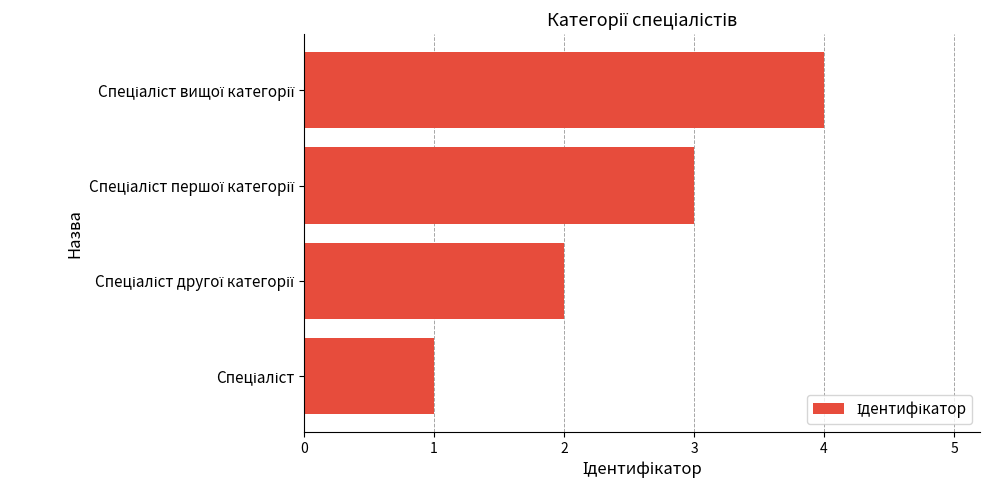

What is the sum of all values?

10